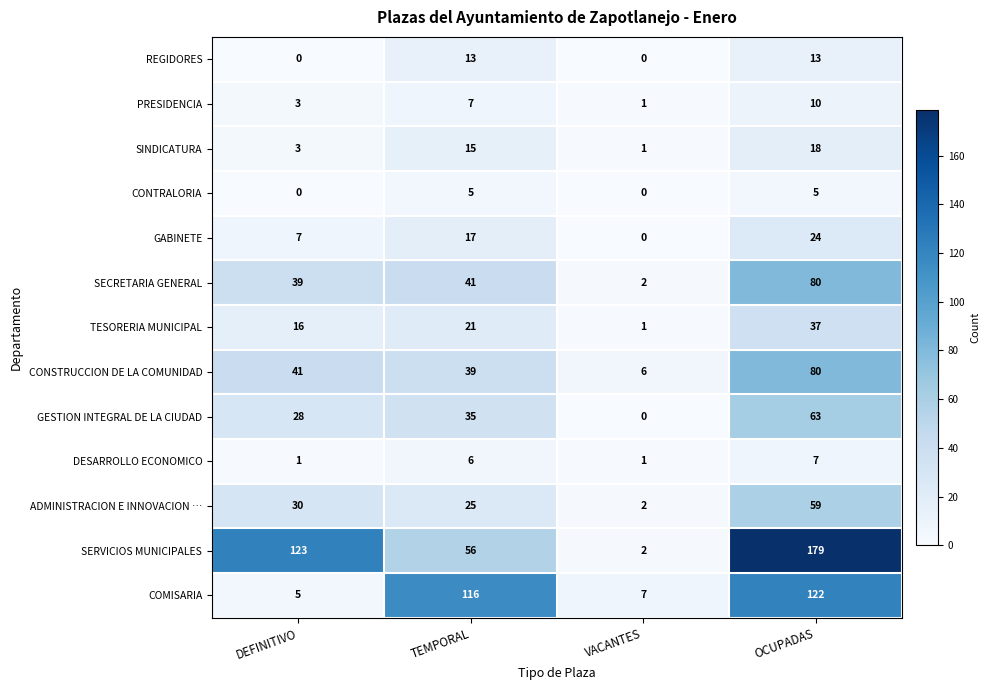

Where is CONSTRUCCION DE LA COMUNIDAD nearest to the value 43?

DEFINITIVO